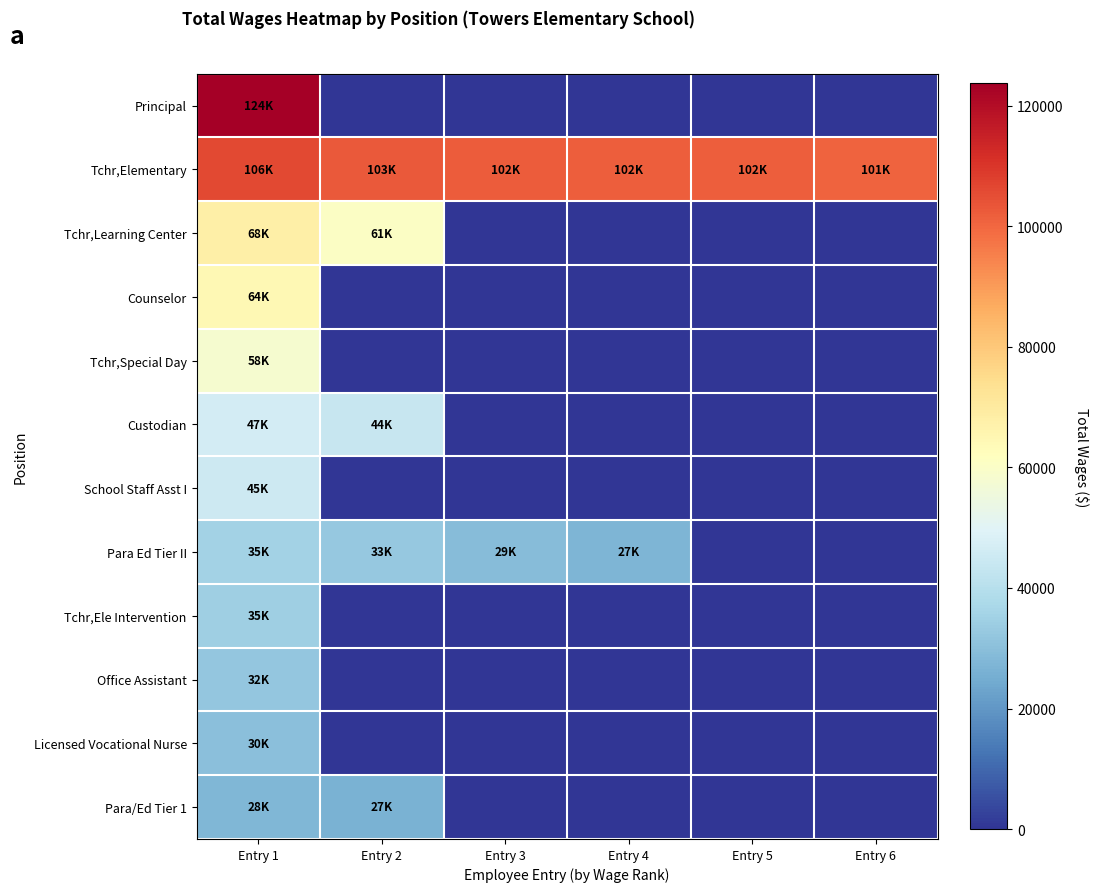

At which category is the sum across all series the highest?

Entry 1